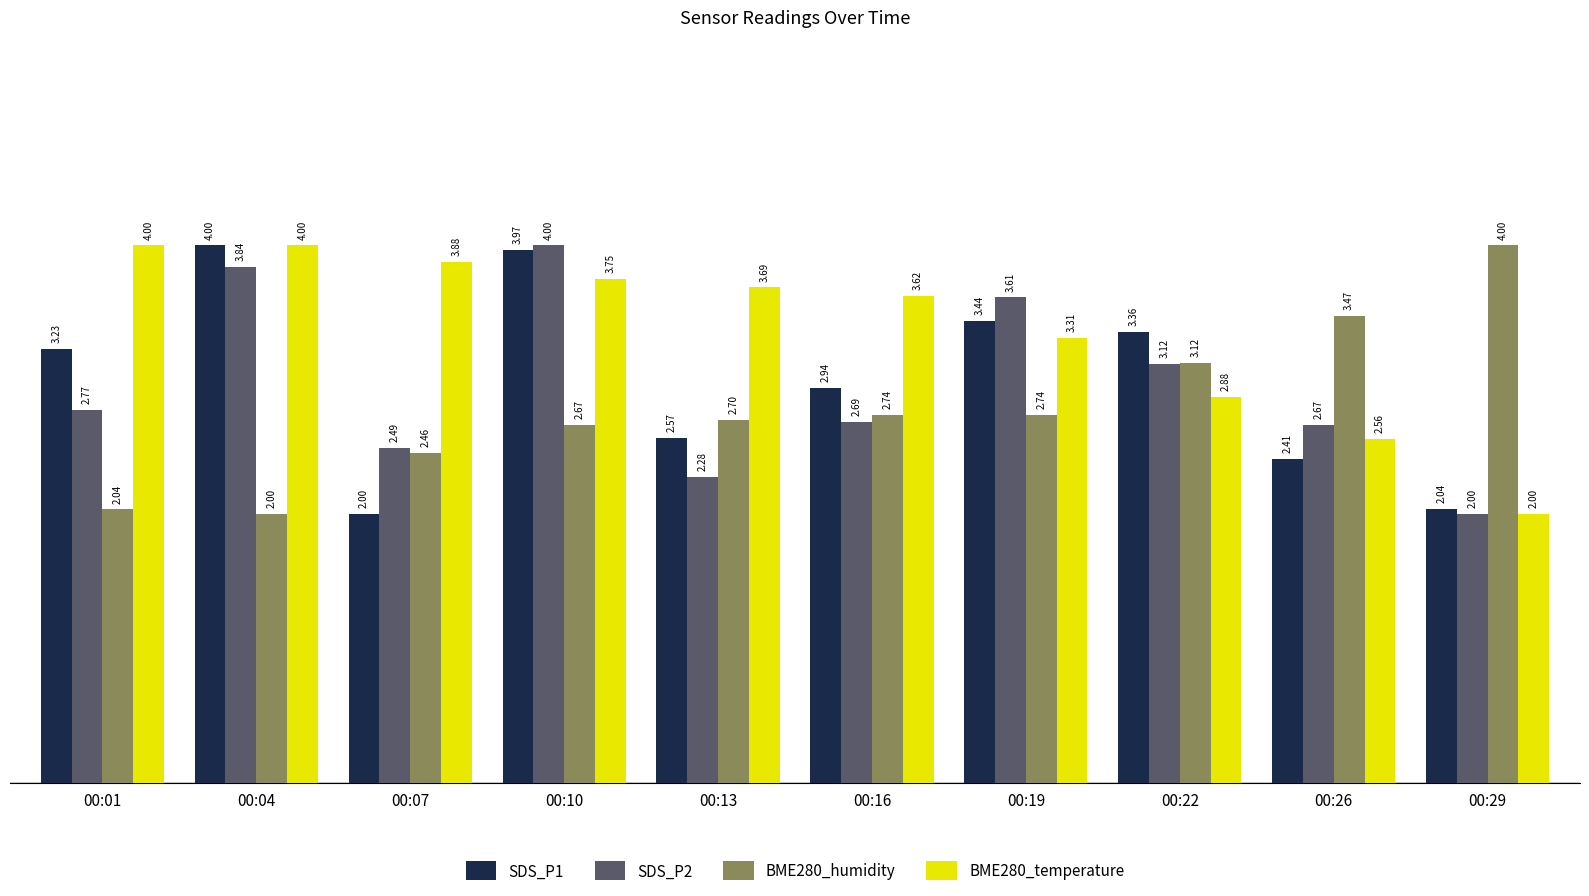

At how many categories does at least one series exceed 2?

10